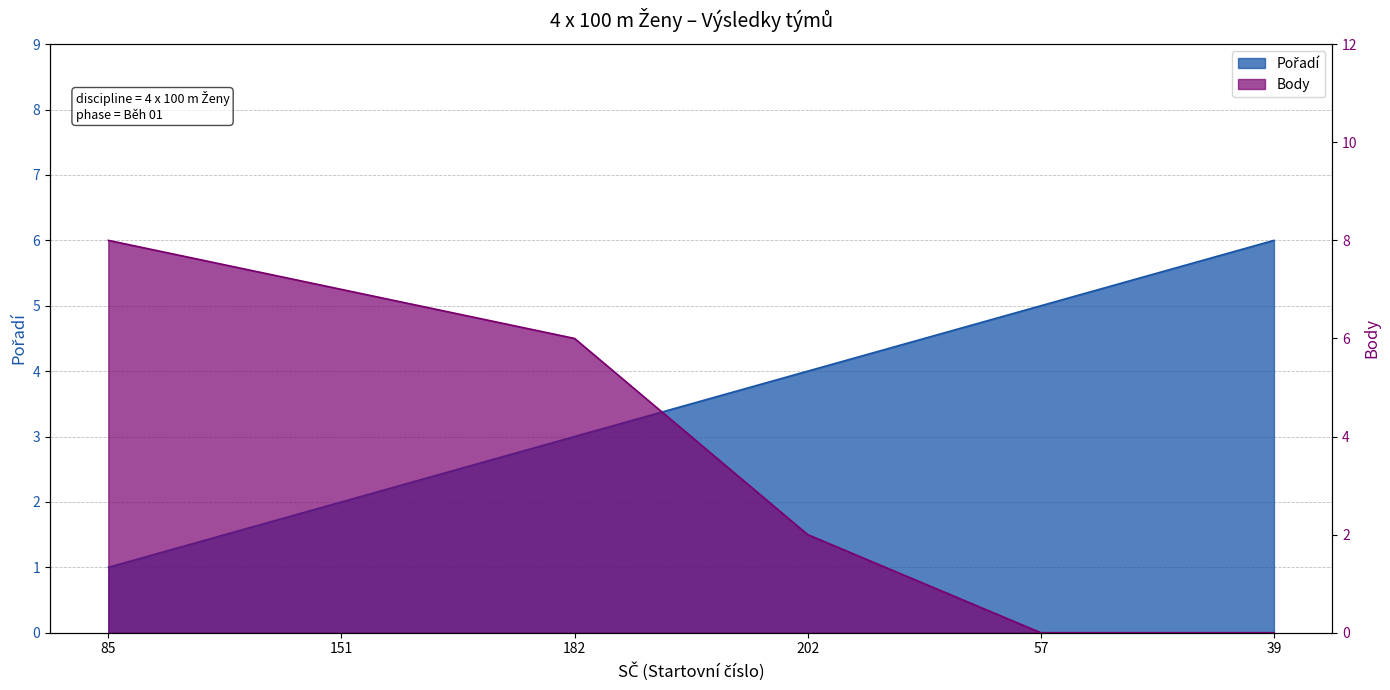

Rank the series by their maximum value, from lowest to highest.

Pořadí, Body